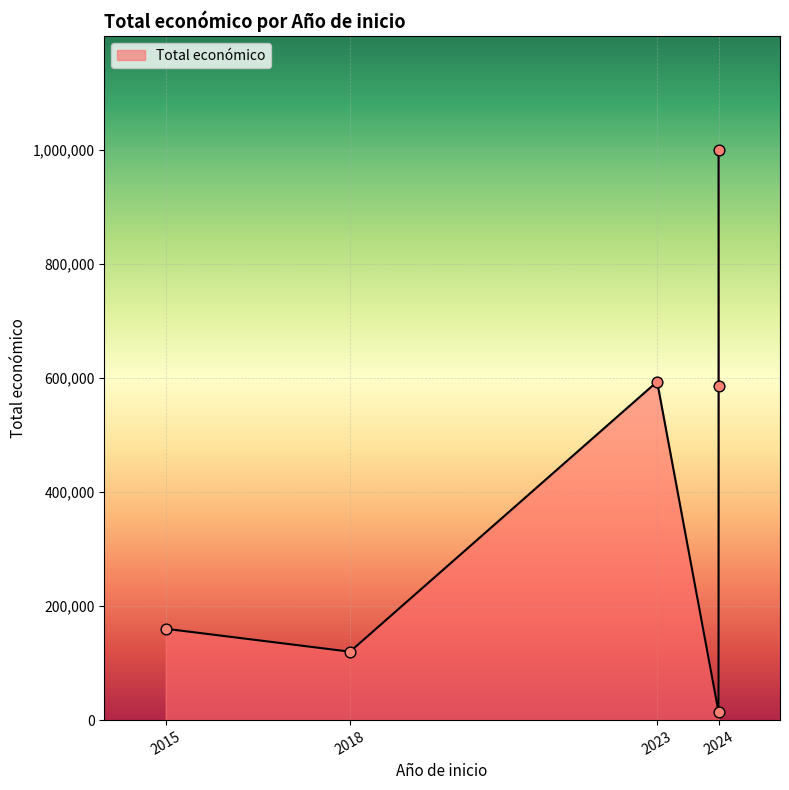

Approximately how many times larger is the value at 2024 compared to 2024?

0.3